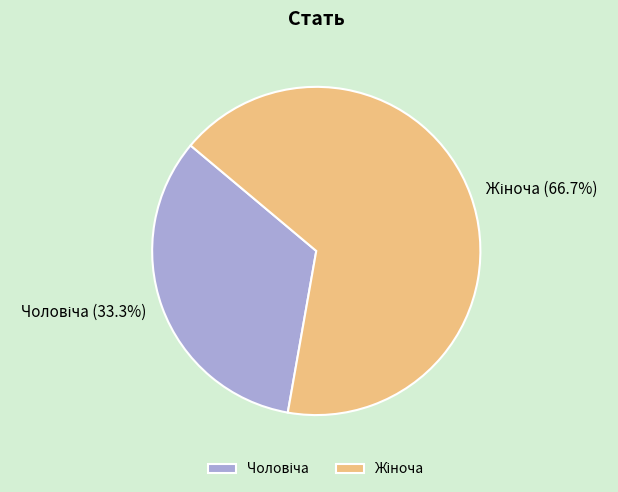

Is there any slice that represents more than half of the pie?

Yes